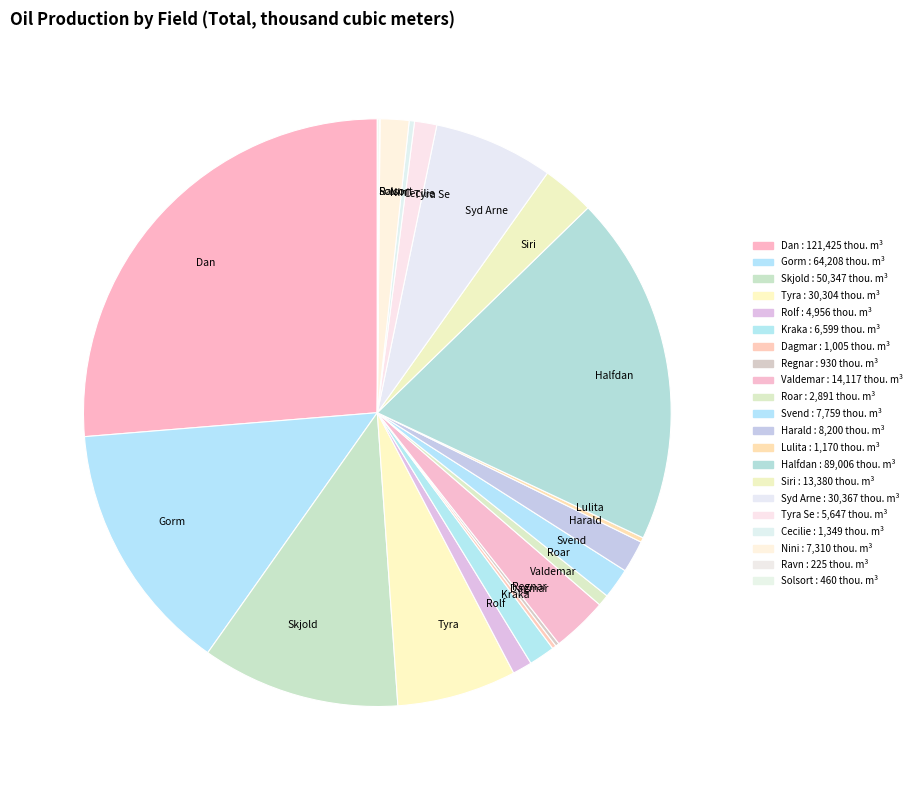

Is there any slice that represents more than half of the pie?

No